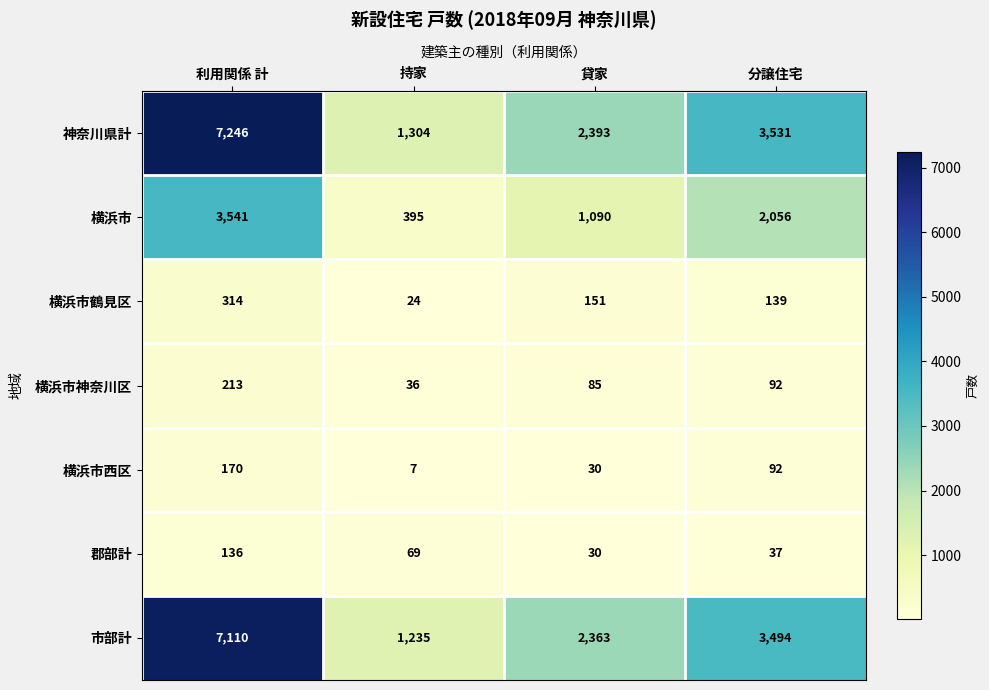

How many categories are shown in the chart?

4